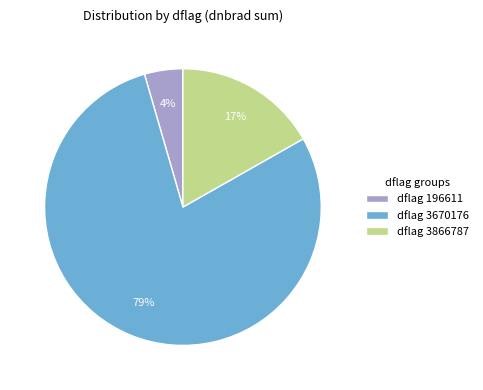

Which category has the biggest portion of the pie?

dflag 3670176